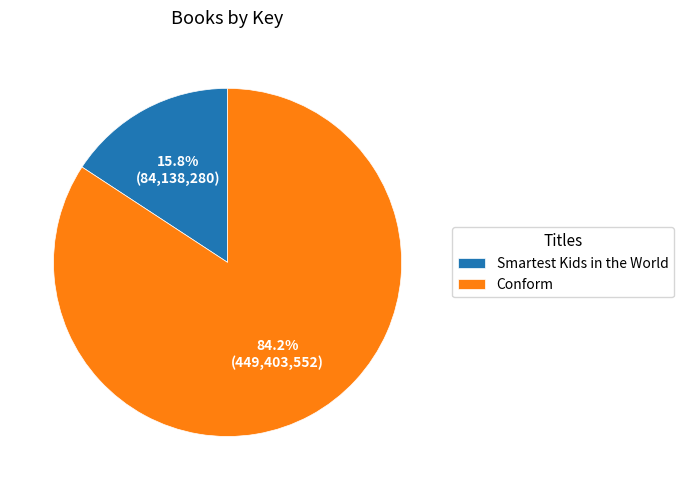

How many slices are in this pie chart?

2